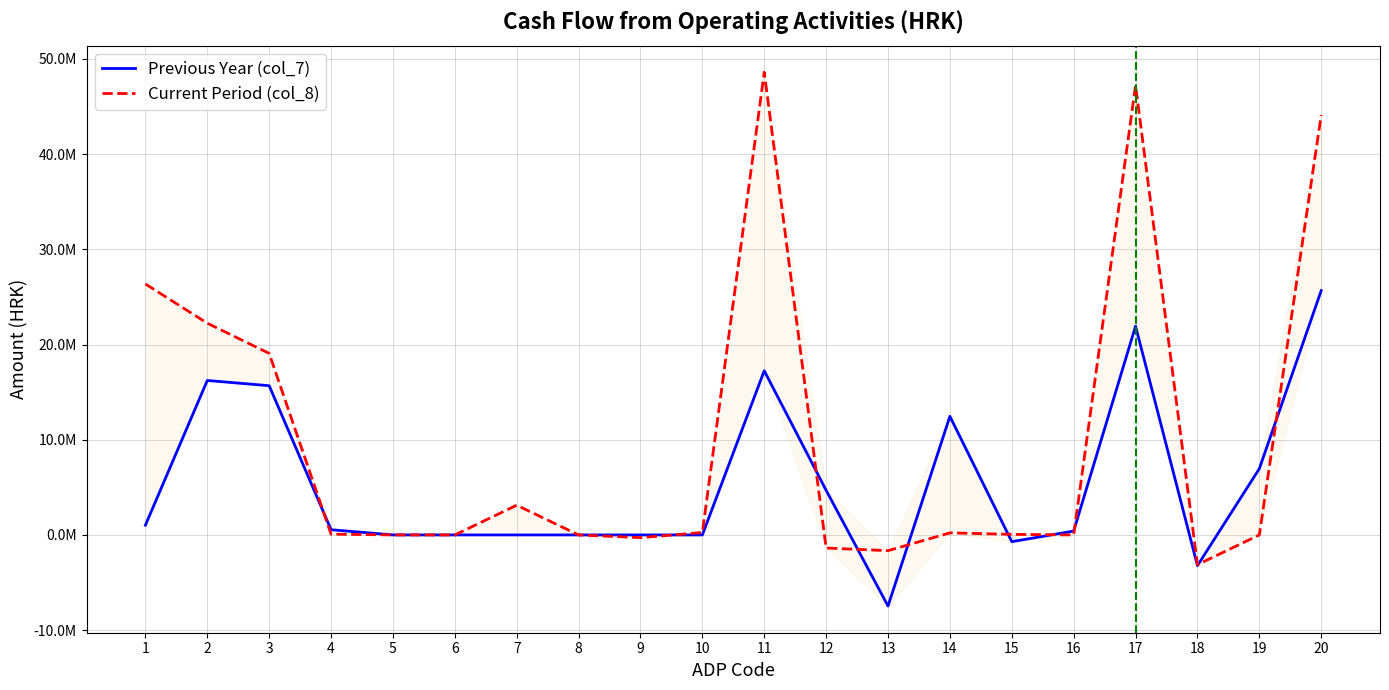

What is the difference between the second highest and second lowest values in the Current Period (col_8) series?

48874977